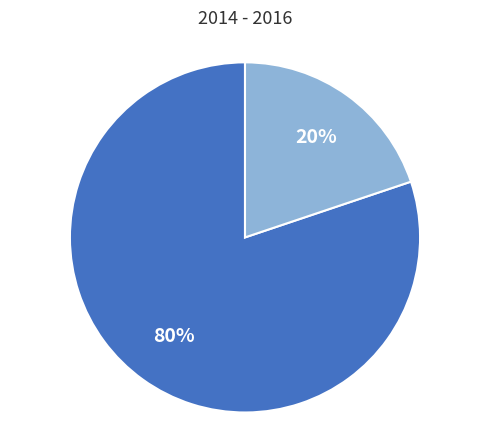

How many segments does this pie chart have?

2